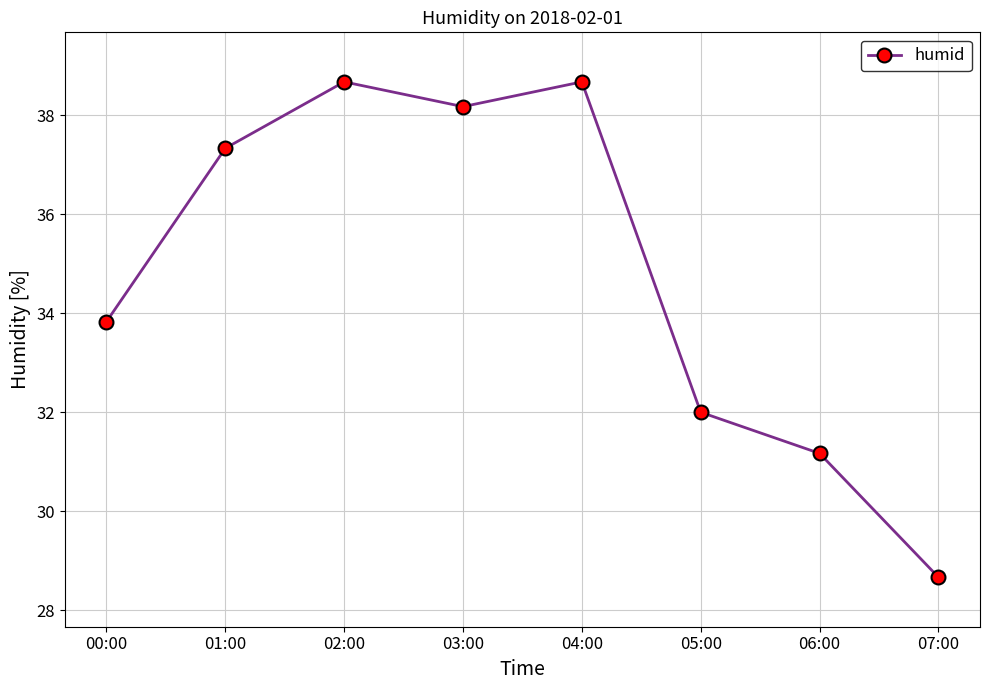

What is the greatest value displayed?

38.7